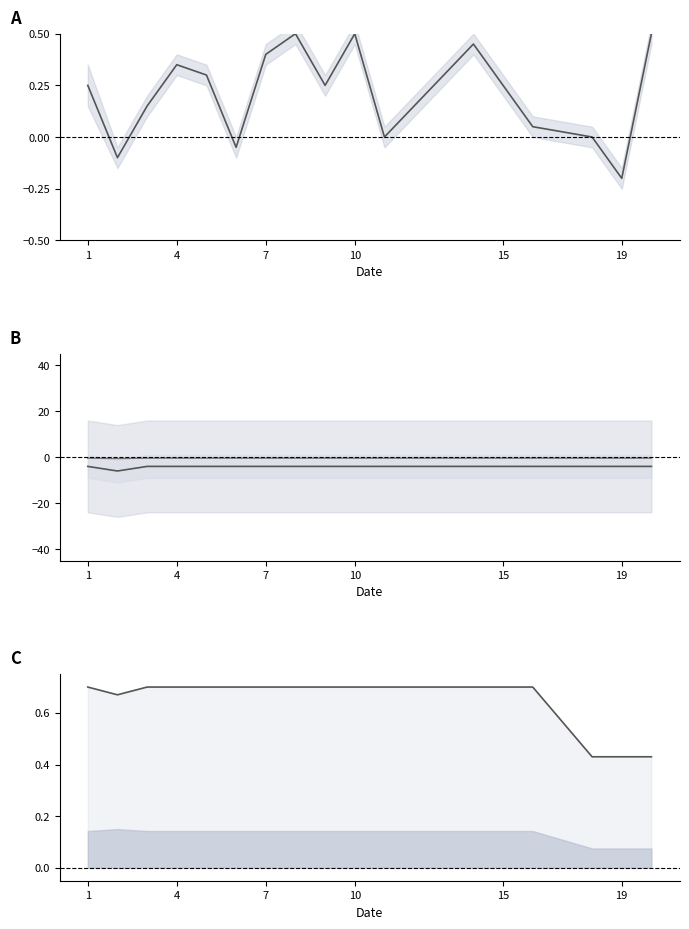

How many data points does each series have?

17